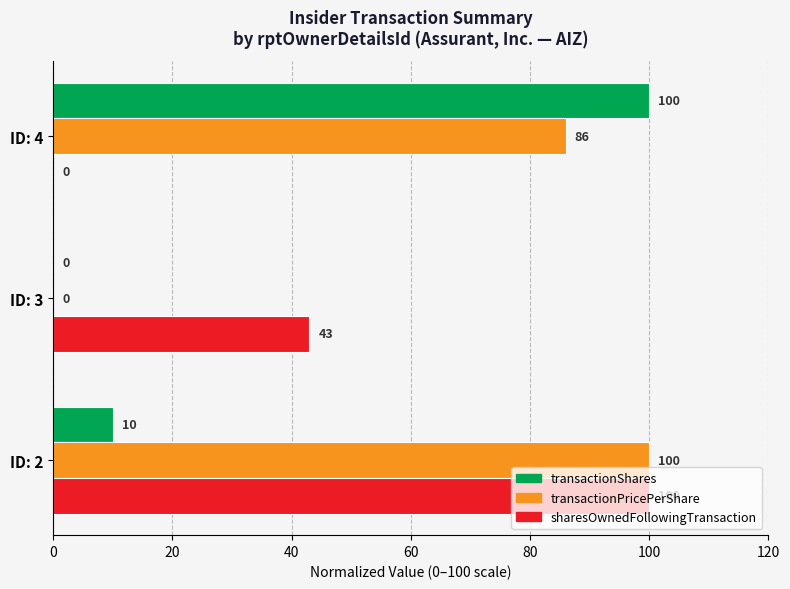

Which series has the largest total across all categories?

transactionPricePerShare